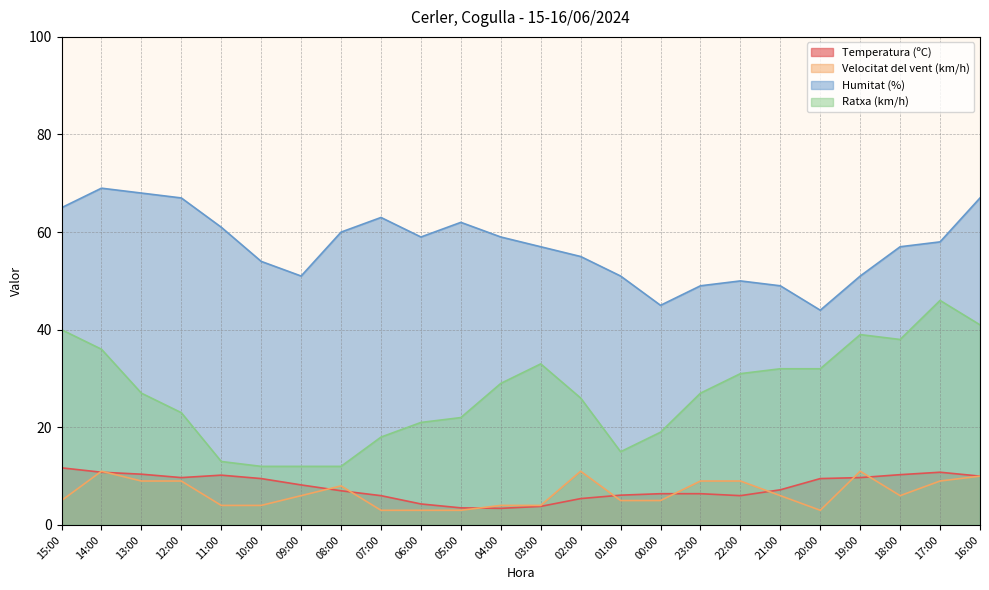

How many values in the Ratxa (km/h) series are below 27?

11